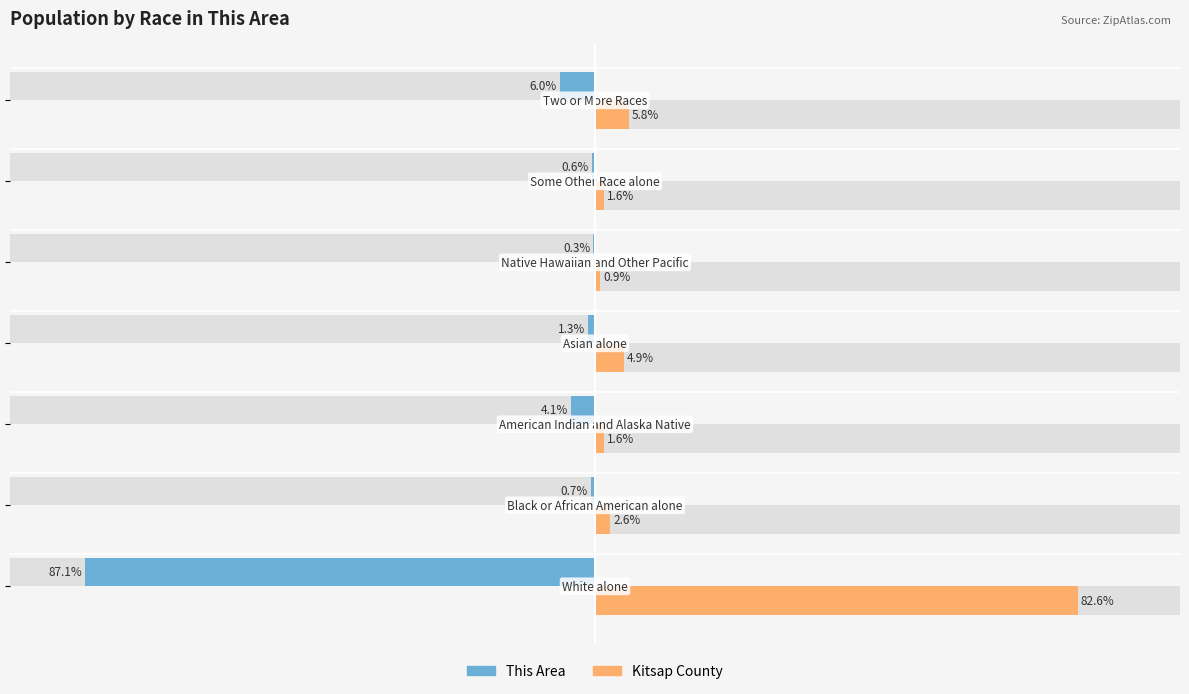

Reading left to right, list all the values displayed in this chart.

This Area: -87.1	-0.7	-4.1	-1.3	-0.3	-0.6	-6.0
Kitsap County: 82.6	2.6	1.6	4.9	0.9	1.6	5.8